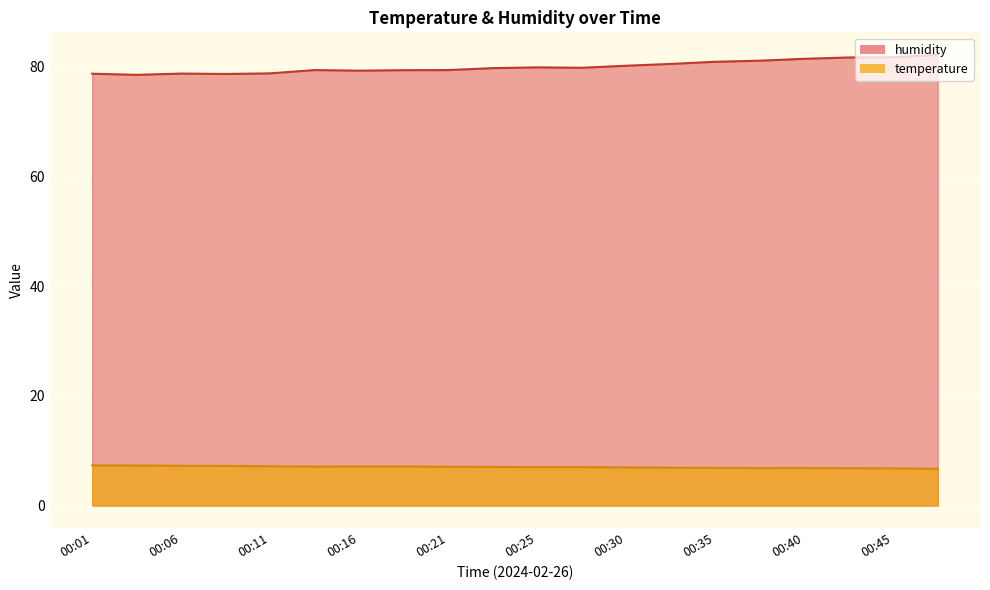

True or false: temperature and humidity cross at least once.

False